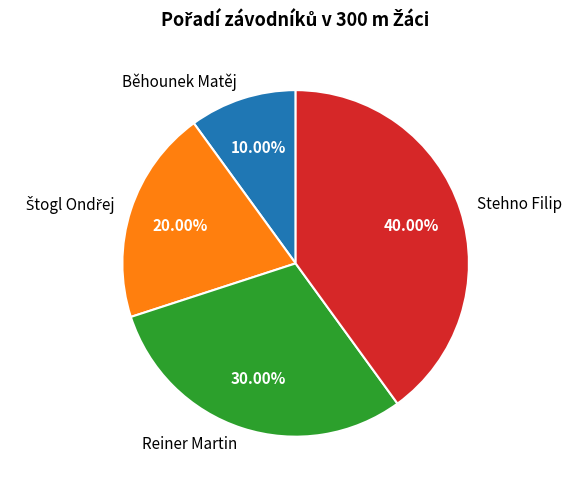

Approximately how many times larger is the value at Stehno Filip compared to Běhounek Matěj?

4.0